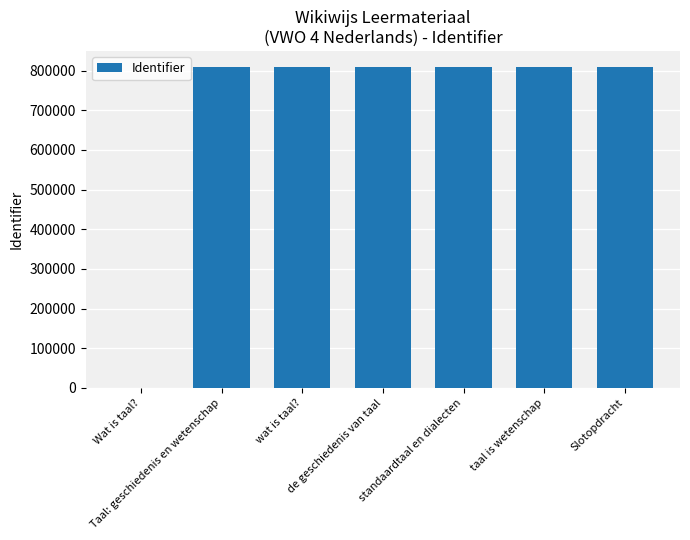

How many positive values are there?

6